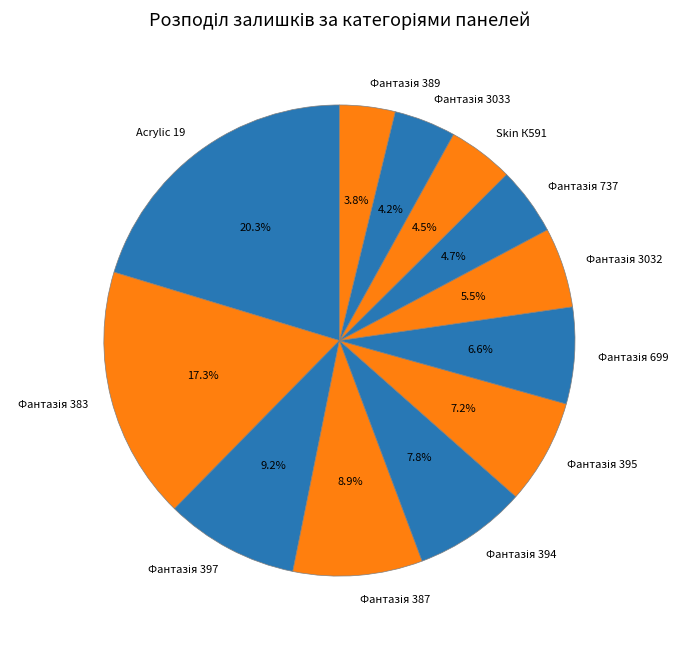

To the nearest percent, what is the average slice percentage?

8%